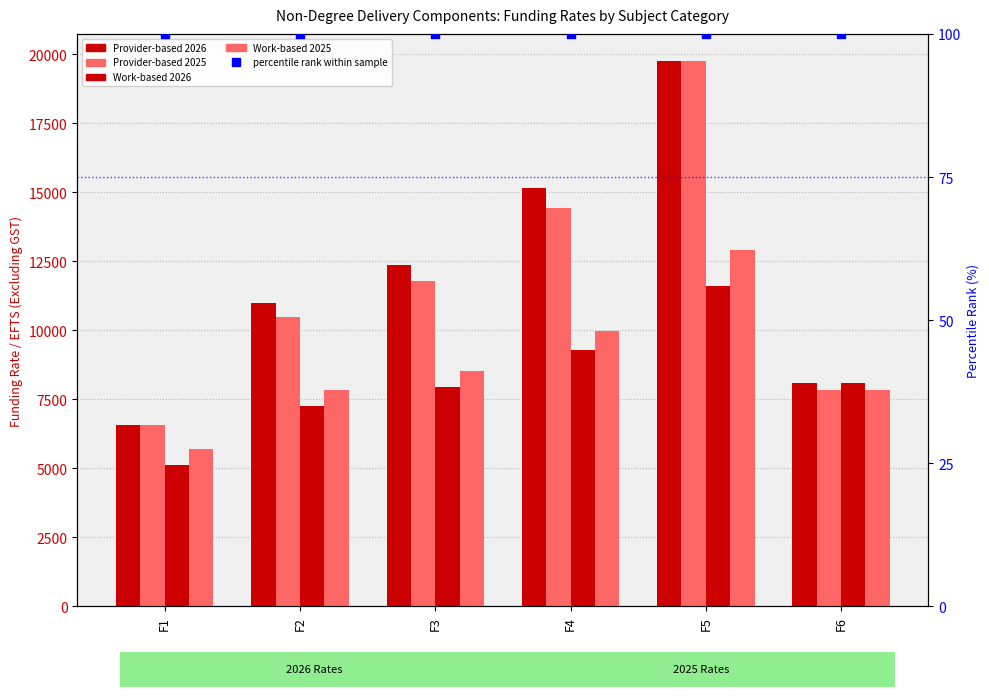

Which series has the largest total across all categories?

Provider-based 2026